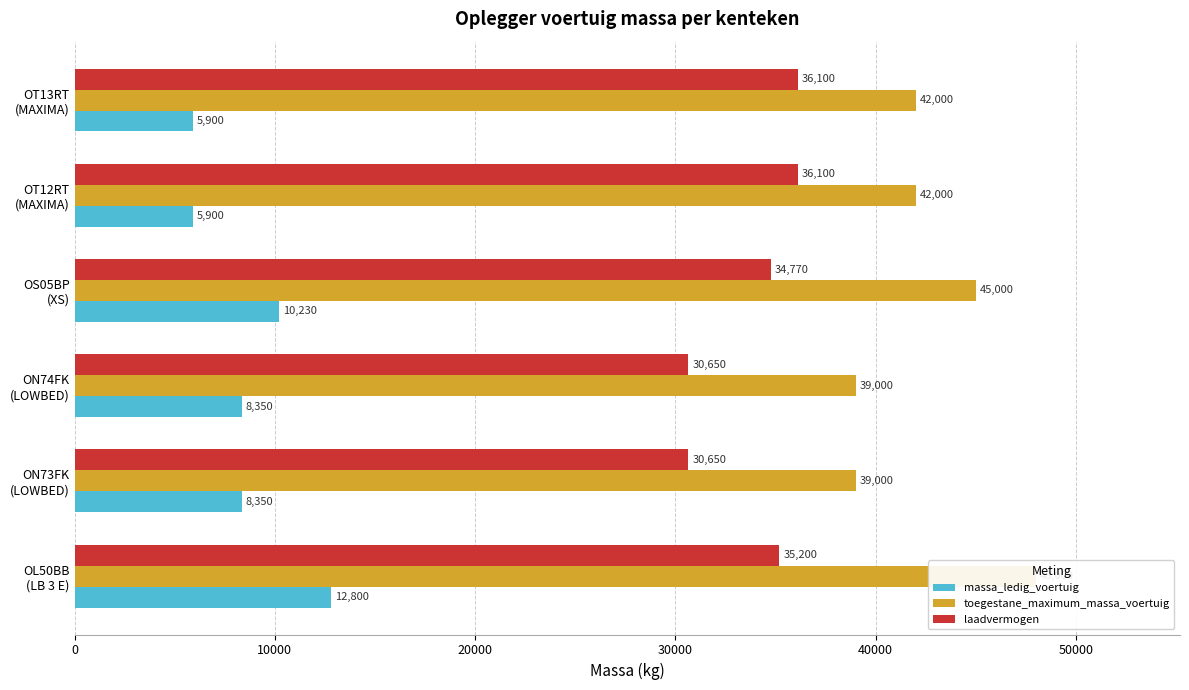

Which series has the largest total across all categories?

toegestane_maximum_massa_voertuig